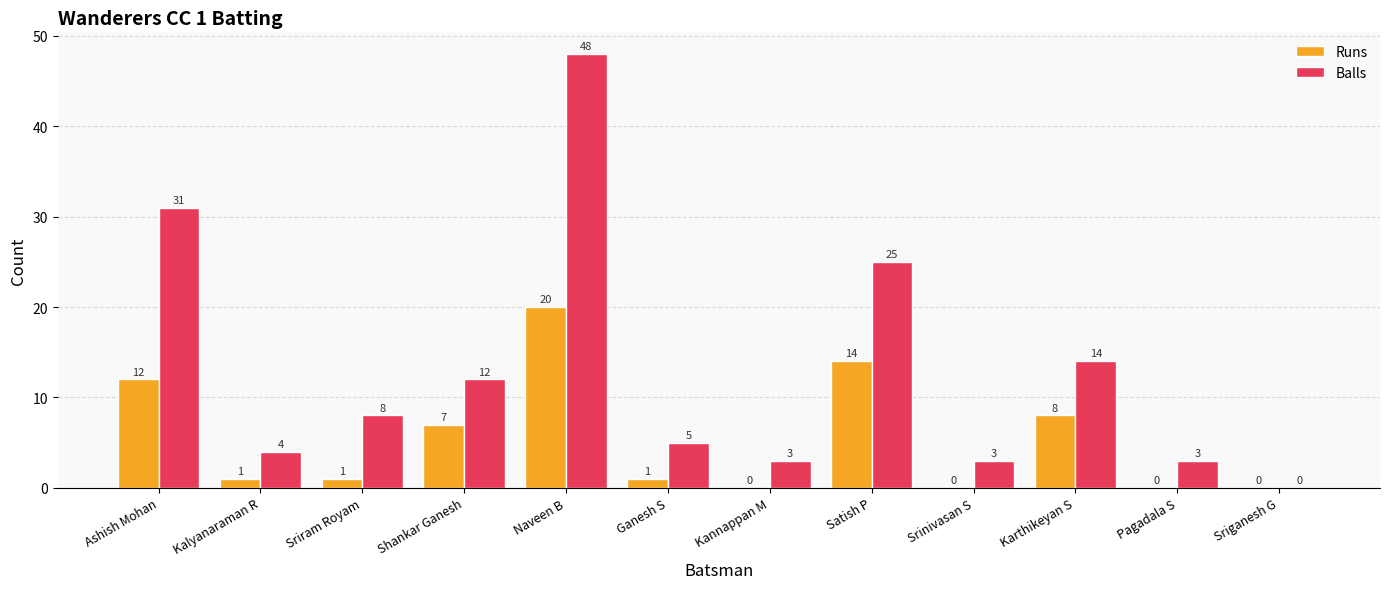

What is the greatest value displayed?

48